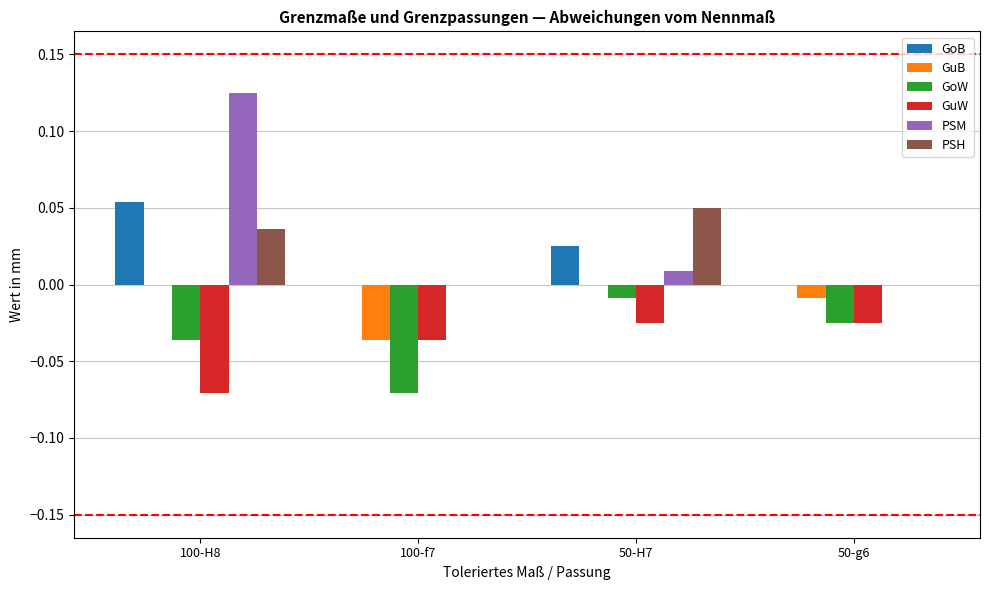

Which series changed the most between 100-H8 and 50-g6?

PSM